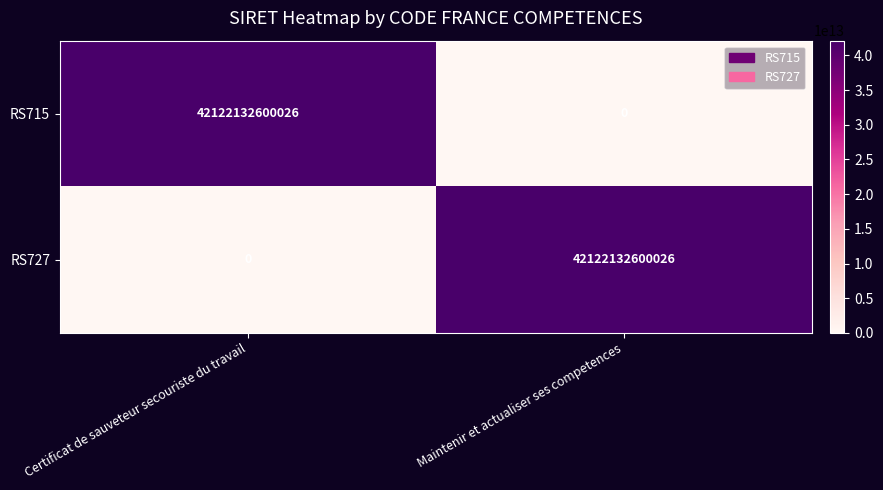

At how many categories does at least one series exceed 19630094627096?

2